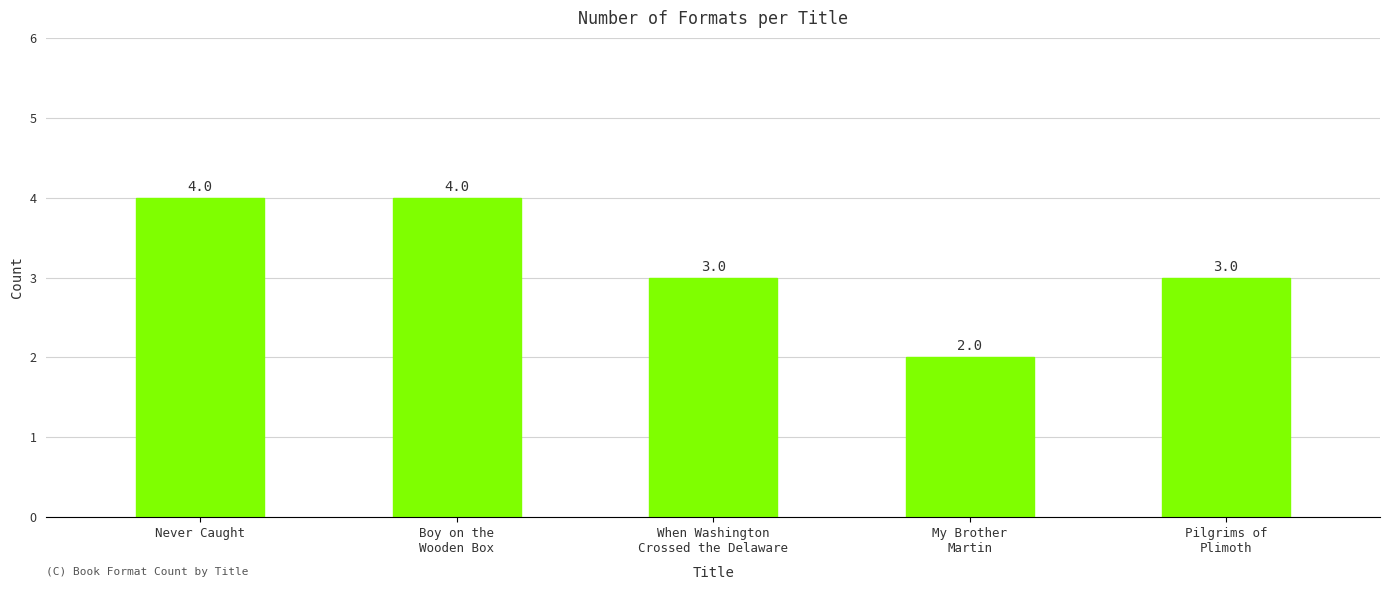

Approximately how many times larger is the value at Never Caught compared to My Brother
Martin?

2.0